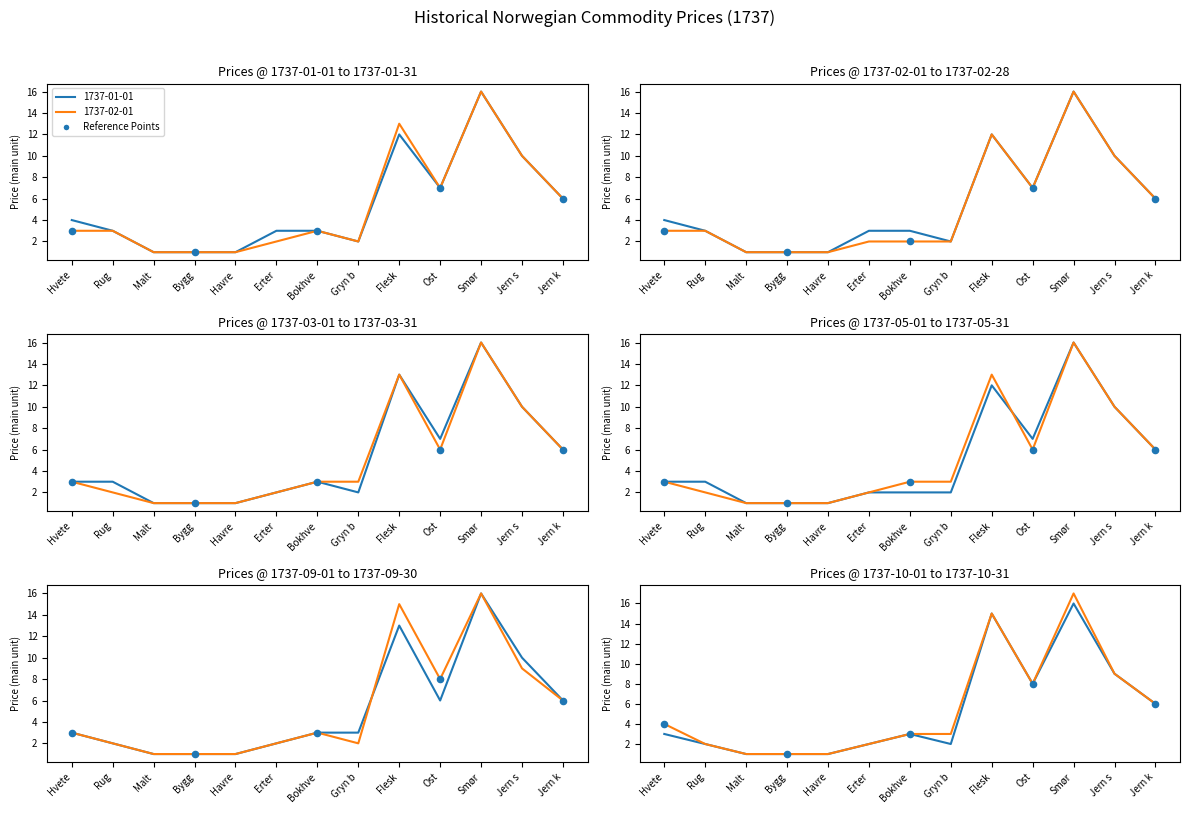

What is the total value across all series at Malt?

6